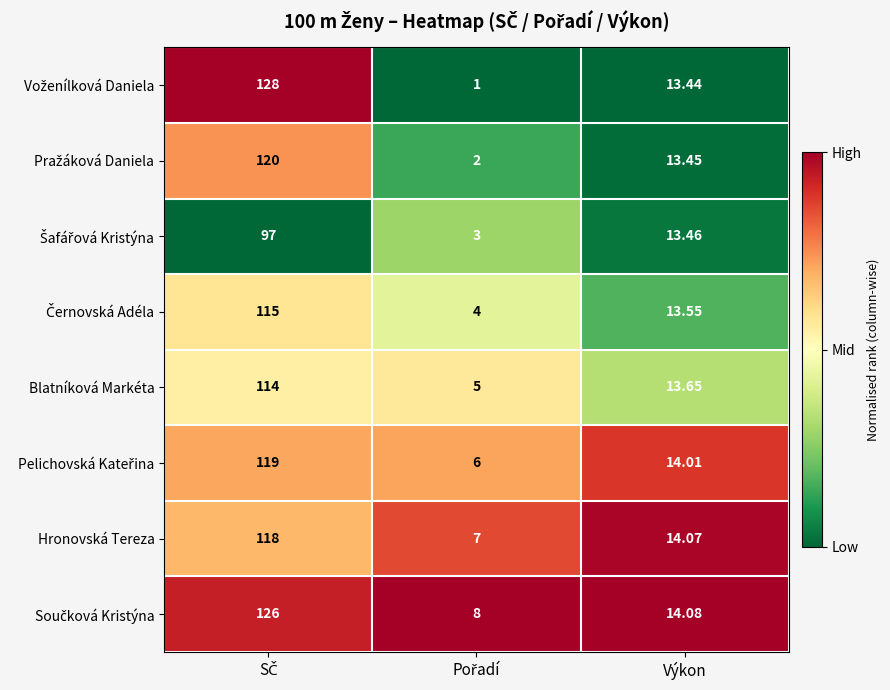

At which label is Hronovská Tereza closest to 62?

Výkon